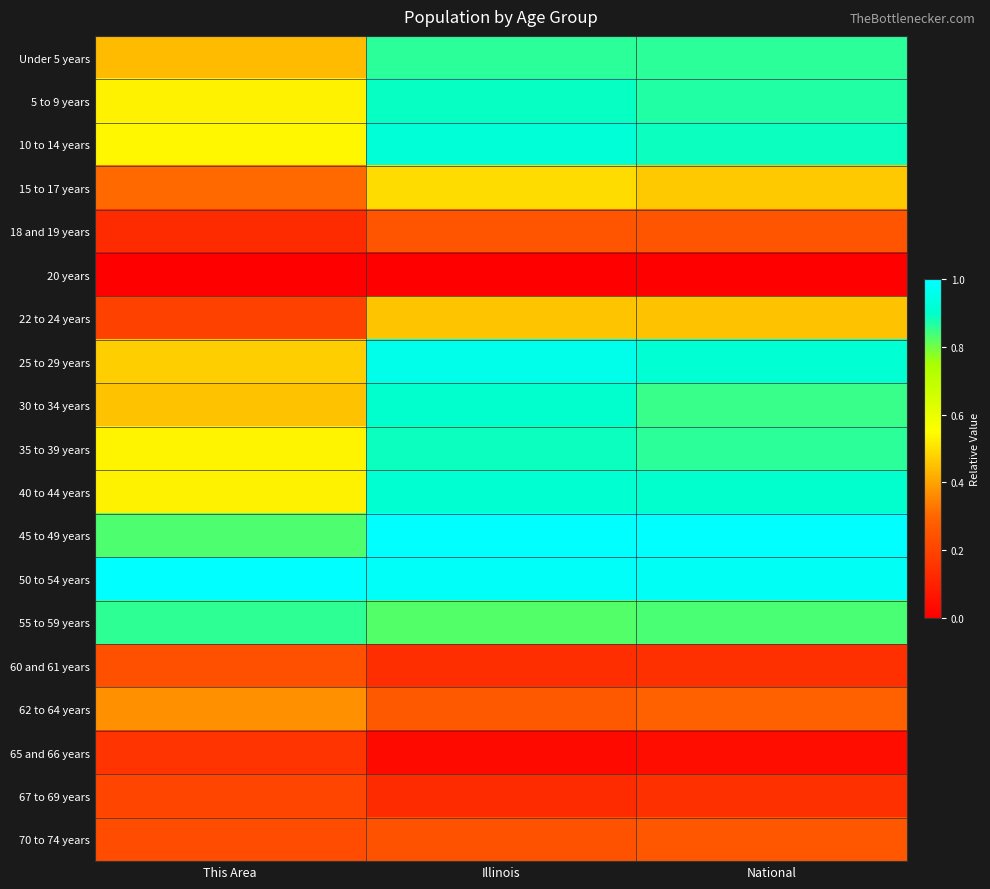

What is the spread (max minus min) of values at This Area?

1.0